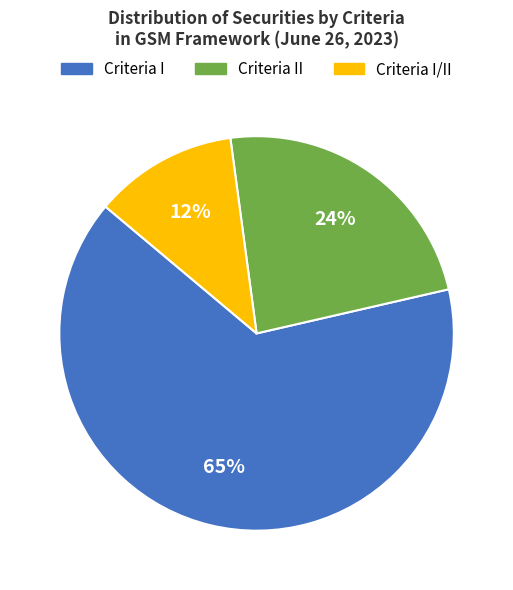

Is there any slice that represents more than half of the pie?

Yes